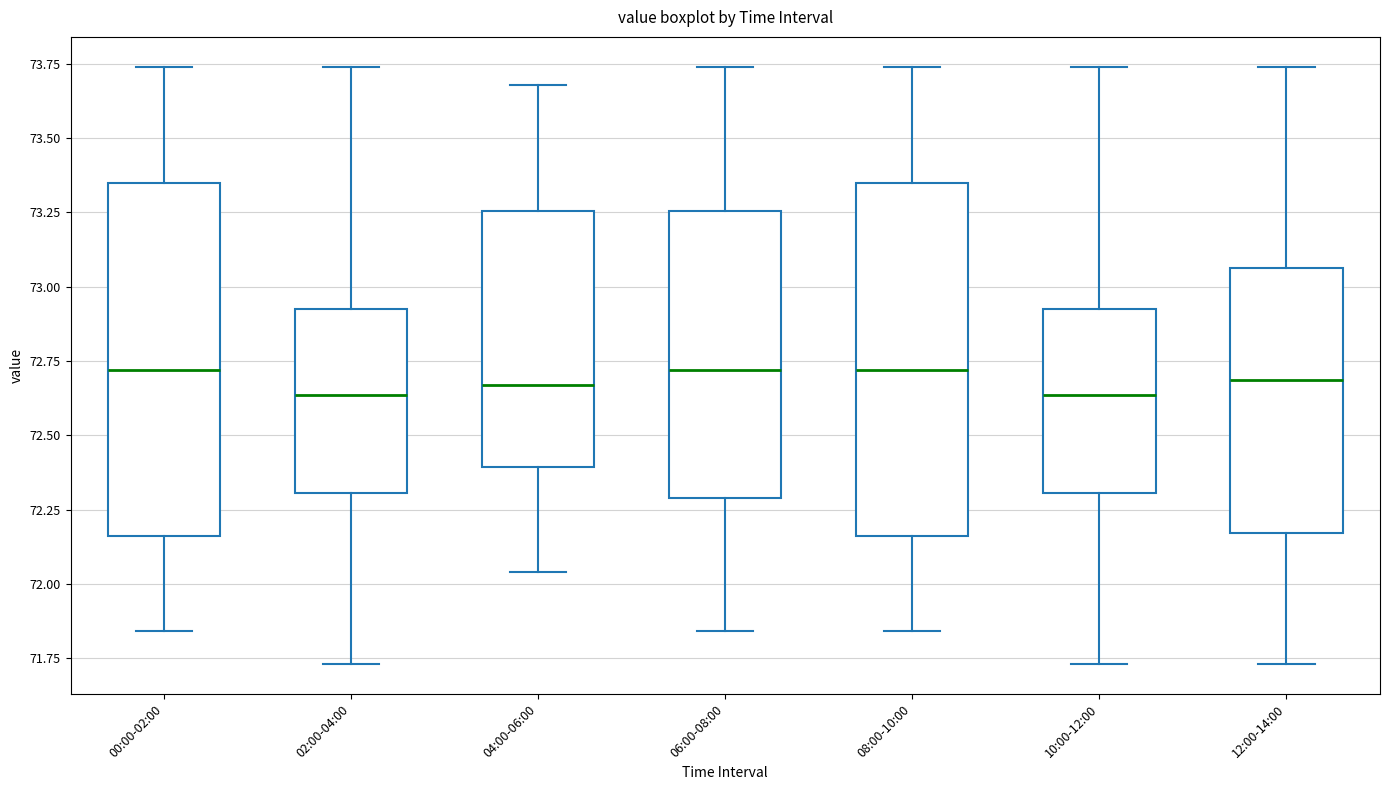

Where is the upper edge of the box for 04:00-06:00 on the y-axis? The values are not printed on the chart, so give them approximately, as read against the axis.

73.25